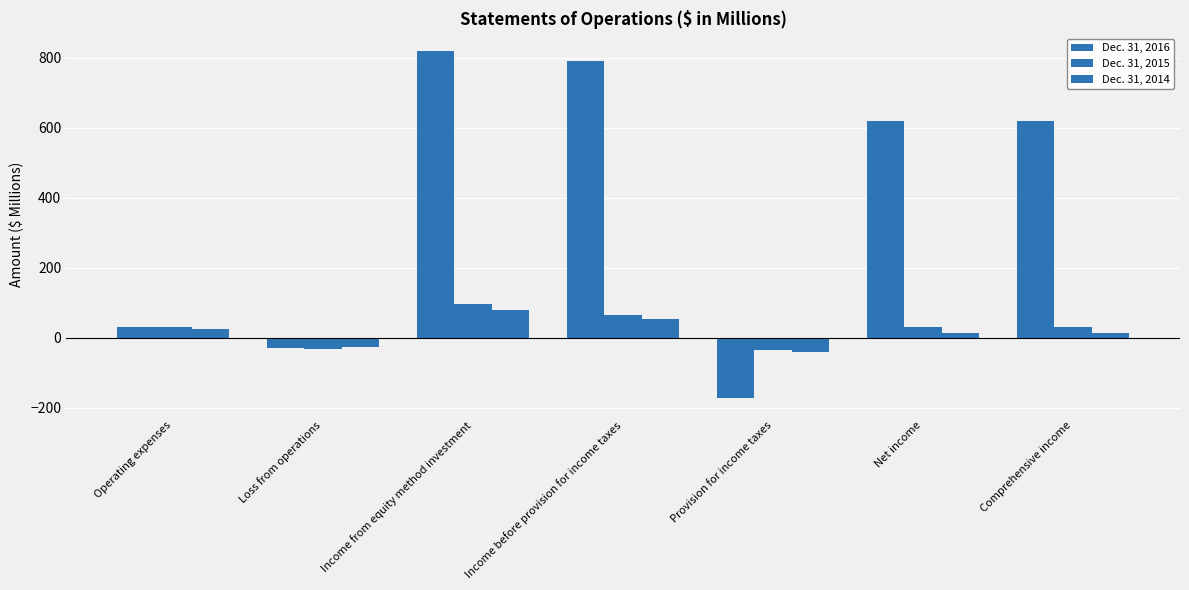

What is the label of the 1st bar from the left?

Operating expenses